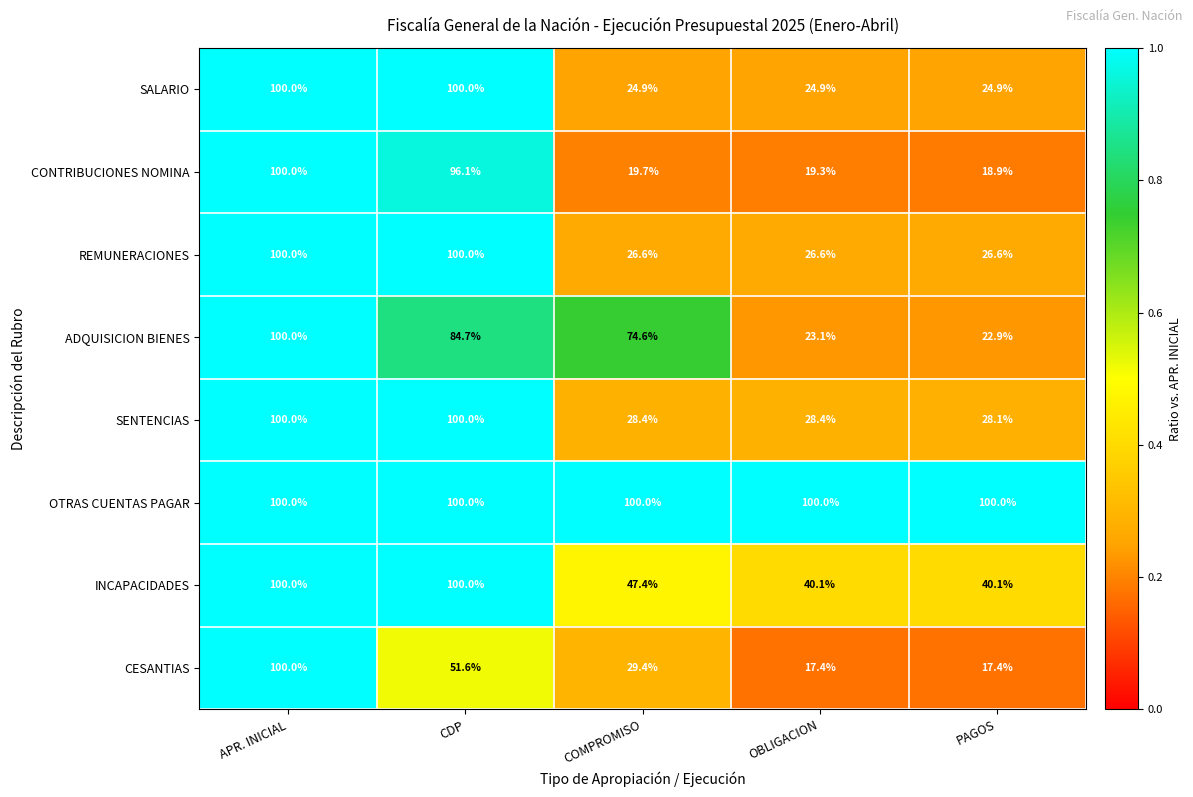

What is the average value of the REMUNERACIONES series?

56.0